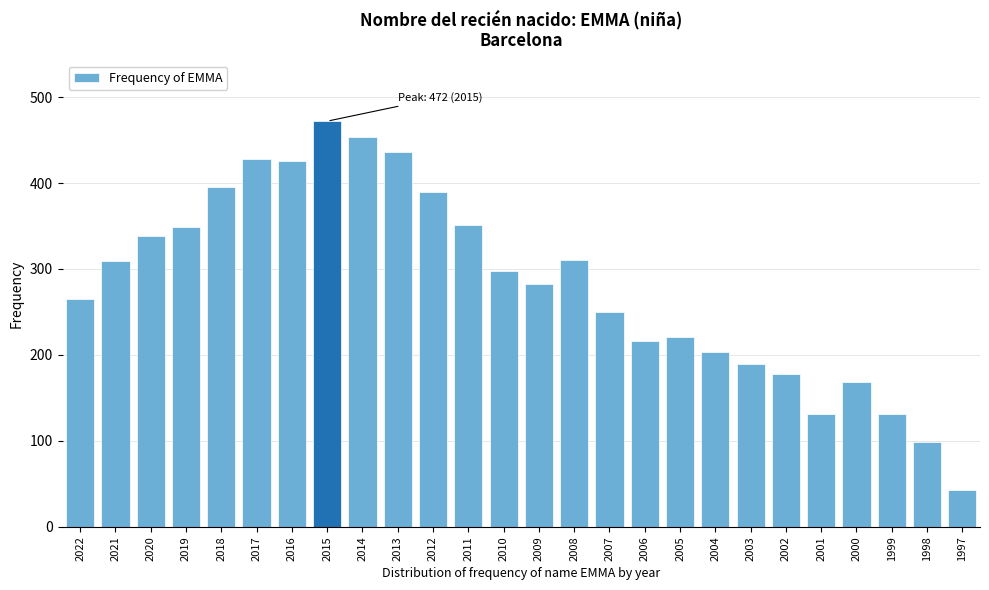

What is the value of the 5th bar from the left?

395